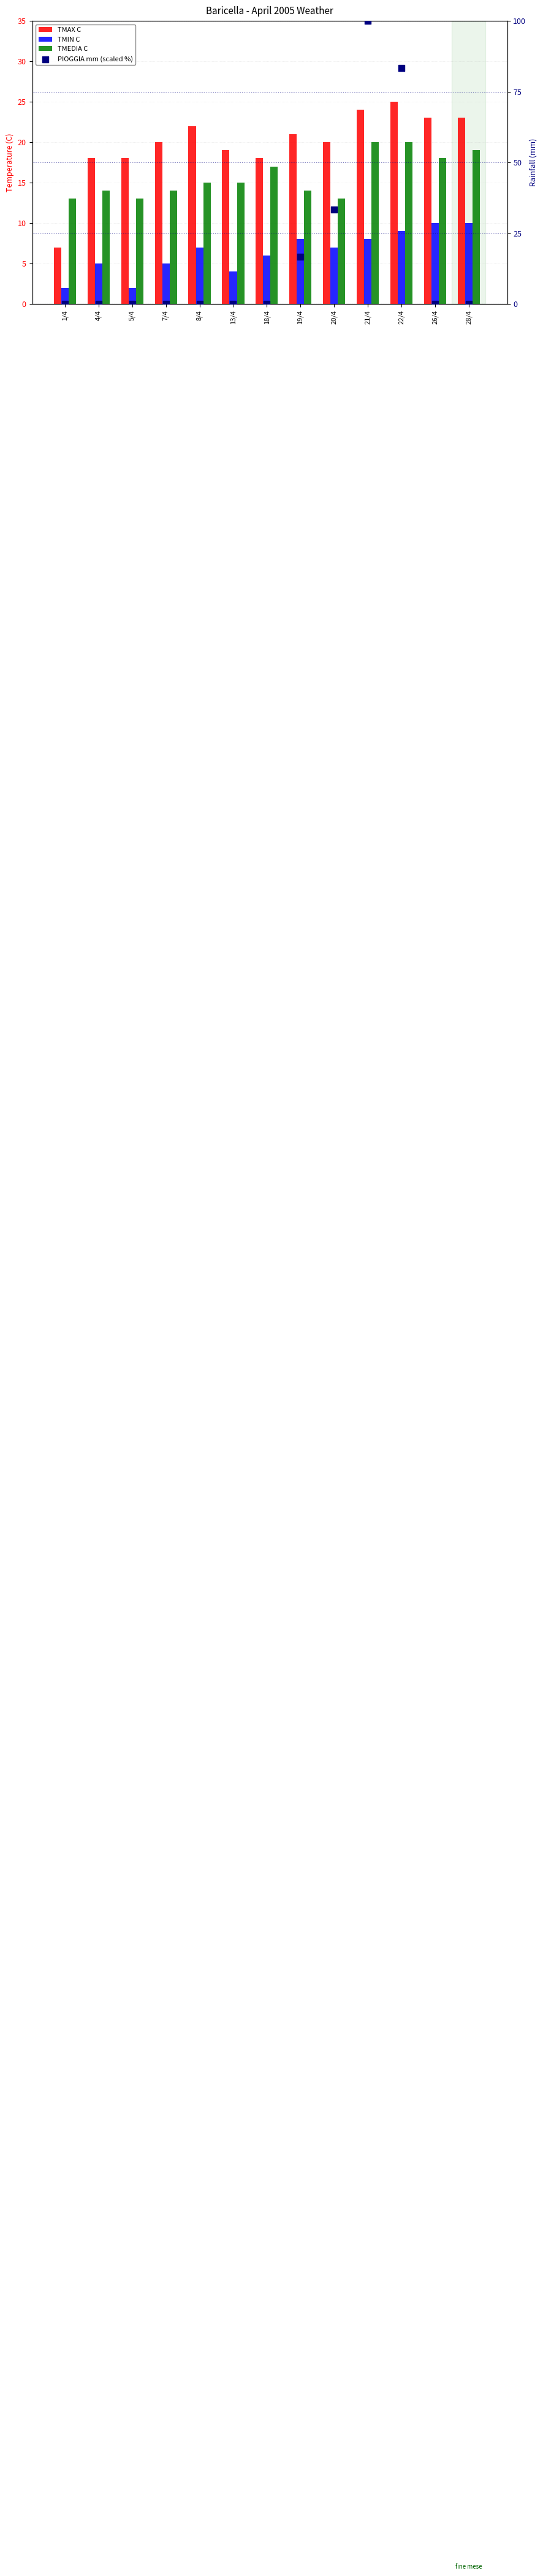

Which series has the largest Y range (max minus min)?

PIOGGIA mm (scaled %)